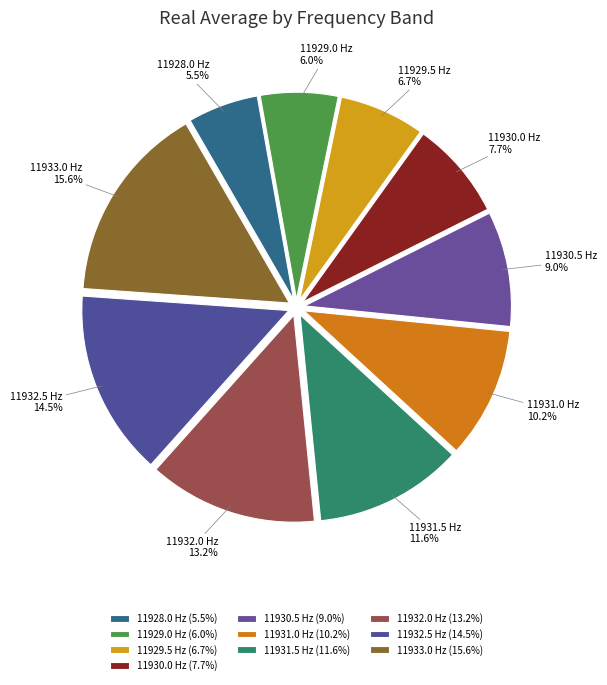

What is the ratio of the value at 11928.0 Hz to the value at 11930.5 Hz?

0.6